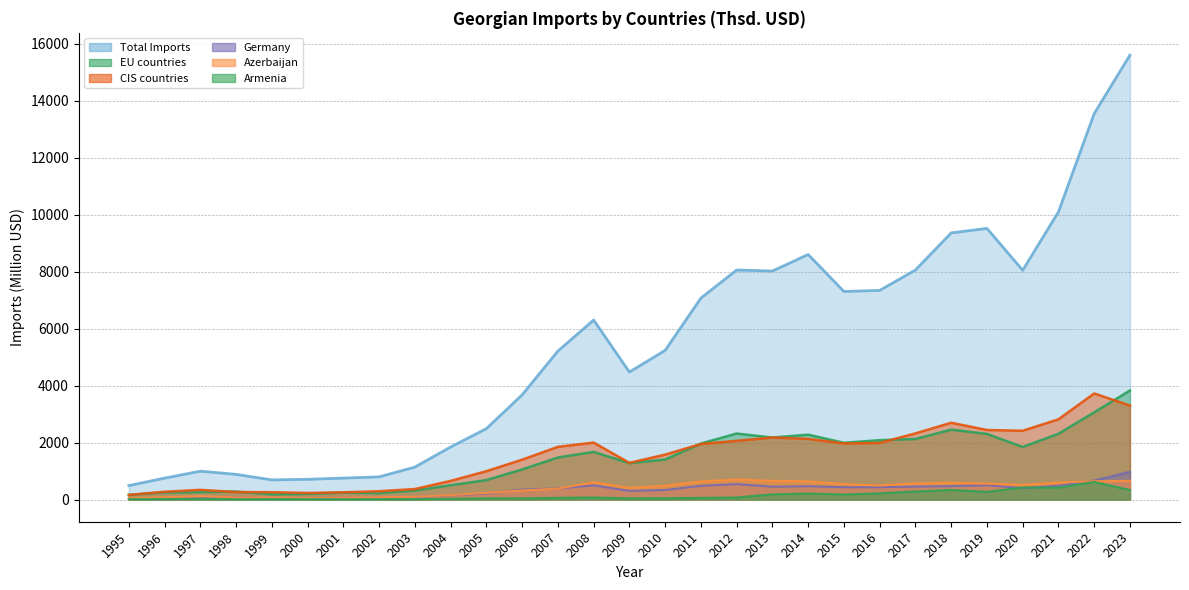

Reading left to right, what are all the values shown in this chart?

EU countries: 162.3	250.3	261.4	278.5	181.6	195.1	243.1	226.7	316.0	500.5	682.0	1055.9	1474.5	1673.0	1276.5	1403.7	1966.2	2316.3	2175.3	2277.1	1991.1	2084.2	2126.3	2453.0	2303.3	1846.1	2307.9	3060.1	3828.0
CIS countries: 161.1	272.3	339.9	261.7	256.6	229.4	252.8	291.4	368.0	653.7	994.4	1398.6	1849.4	1998.0	1286.5	1576.3	1949.5	2060.1	2177.6	2127.5	1968.3	1986.3	2321.9	2695.4	2441.0	2413.8	2815.3	3723.3	3297.3
Total Imports: 488.7	751.2	995.3	882.5	689.6	709.5	752.0	794.7	1139.0	1844.3	2487.5	3674.8	5212.2	6301.5	4475.7	5236.0	7072.3	8056.4	8022.5	8601.8	7304.2	7341.7	8057.1	9361.2	9518.0	8048.7	10098.6	13548.4	15603.6
Germany: 20.9	34.1	46.6	84.2	50.7	55.4	76.2	59.8	82.8	151.1	206.8	351.1	387.3	497.3	302.8	334.7	481.4	540.6	449.4	466.1	432.5	432.1	454.6	467.3	501.4	403.9	481.4	664.3	974.1
Armenia: 11.7	17.3	21.9	10.1	12.7	13.6	10.2	9.4	12.3	26.0	39.4	40.3	59.6	72.1	41.3	45.8	58.4	70.8	182.3	210.1	175.1	216.8	281.3	335.4	267.7	422.4	418.4	613.7	336.5
Azerbaijan: 48.6	79.2	115.8	73.6	72.5	55.9	73.2	80.1	93.7	156.4	232.8	318.9	382.4	607.4	410.1	484.8	636.3	703.8	655.9	640.3	538.6	492.6	567.1	592.8	559.0	513.2	598.4	640.4	654.7